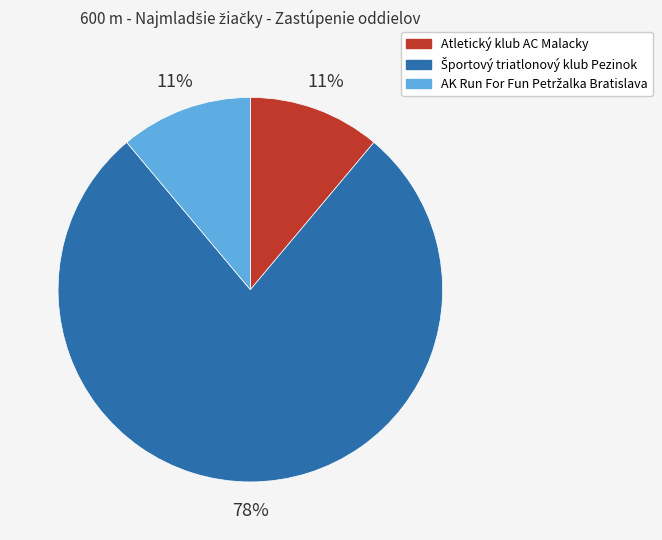

Count the number of slices in the pie.

3